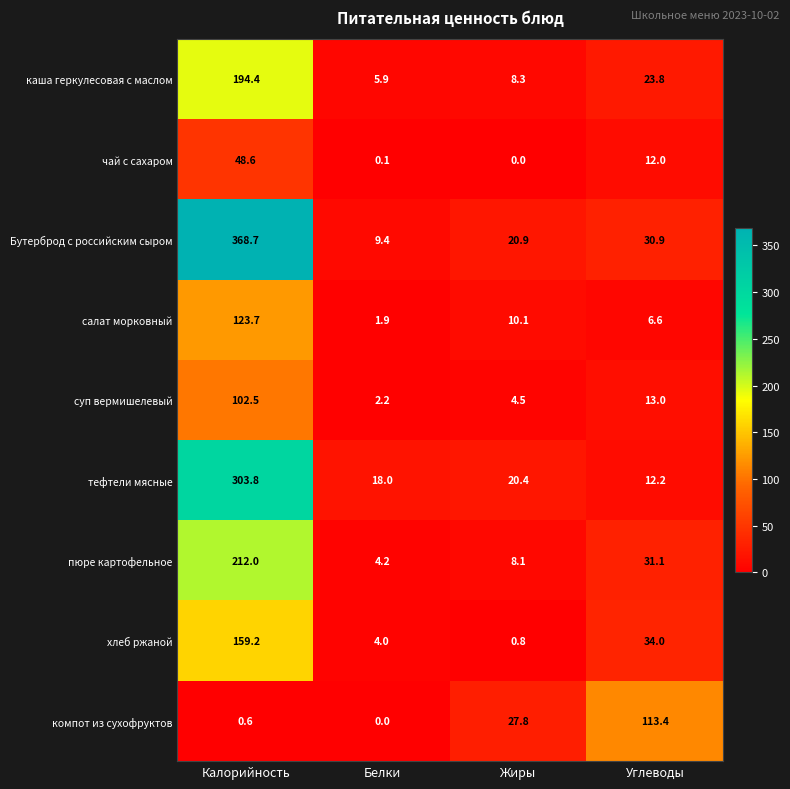

Which series has the largest total across all categories?

Бутерброд с российским сыром